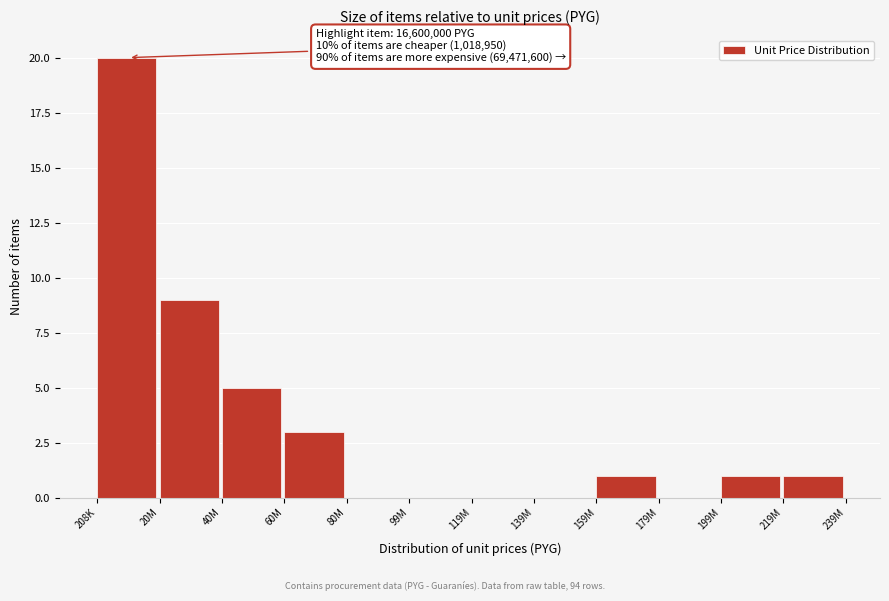

Reading left to right, transcribe all the data shown in this chart.

208K=20	20M=9	40M=5	60M=3	80M=0	99M=0	119M=0	139M=0	159M=1	179M=0	199M=1	219M=1